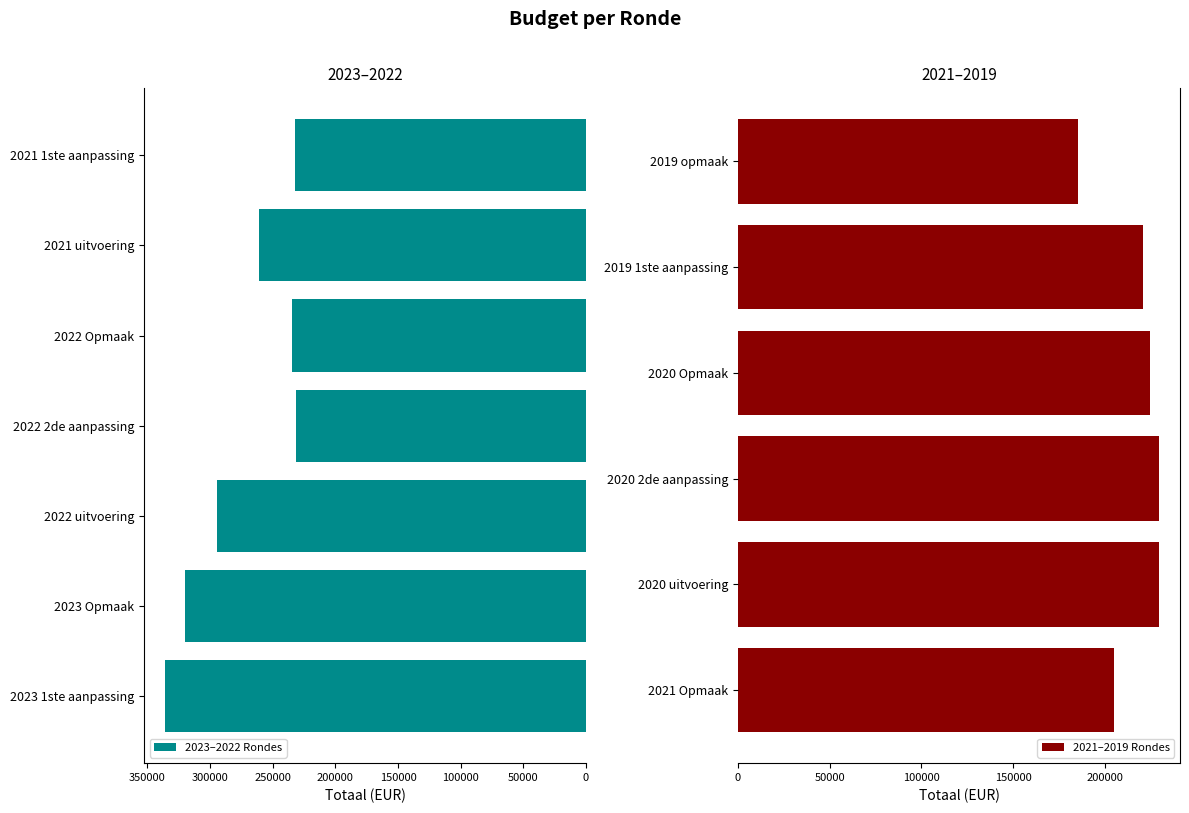

Where is the data nearest to the value 260546?

2021 uitvoering